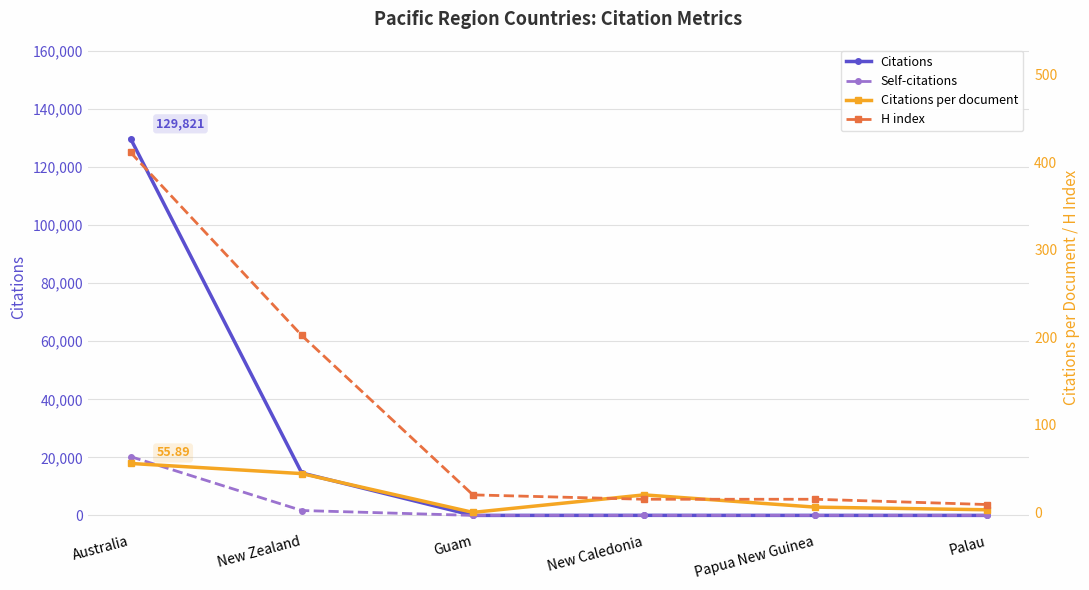

What is the difference between the highest and lowest values at Australia?

129765.1